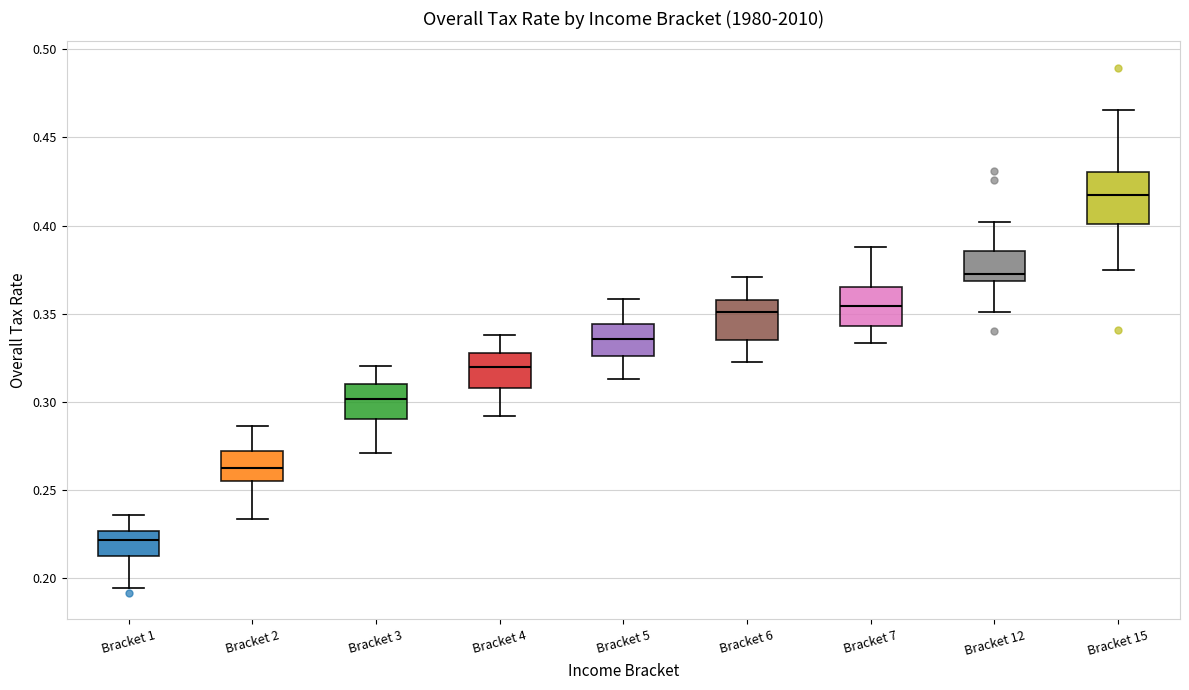

Where is the upper edge of the box for Bracket 4 on the y-axis? The values are not printed on the chart, so give them approximately, as read against the axis.

0.330